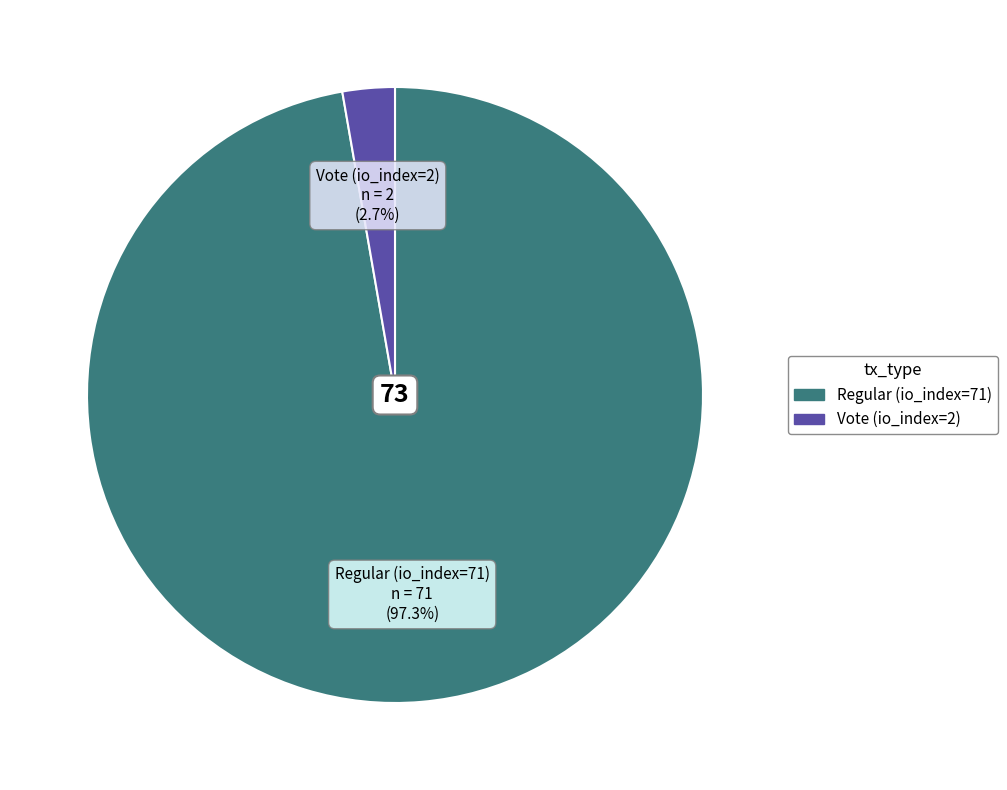

To the nearest percent, what is the combined percentage of Vote (io_index=2) and Regular (io_index=71)?

100%